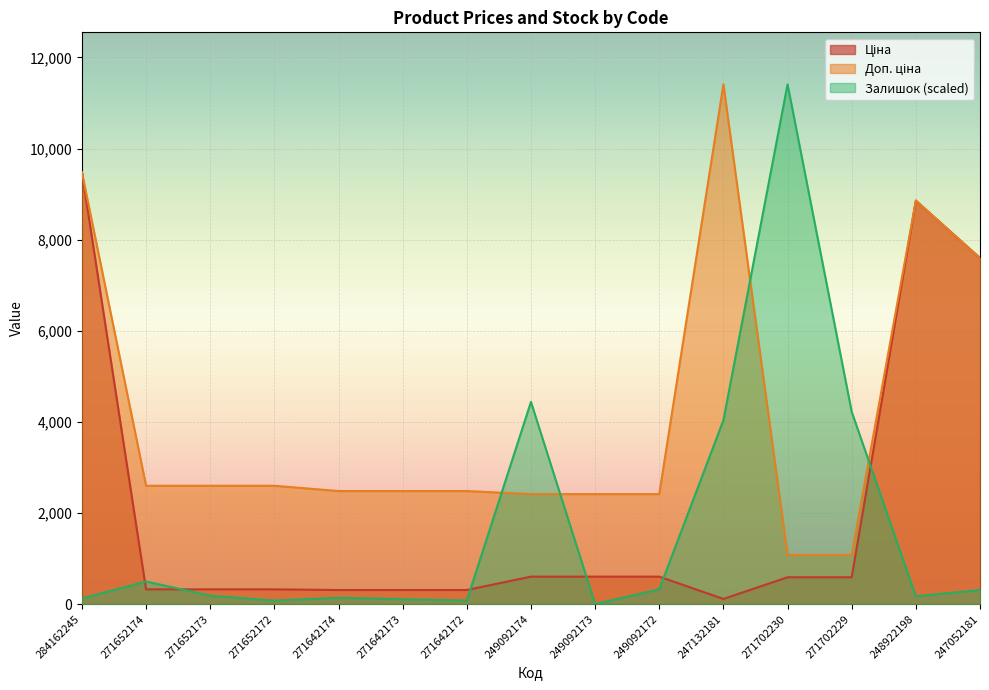

In Залишок, how many points are lower than both neighbors (excluding endpoints)?

4